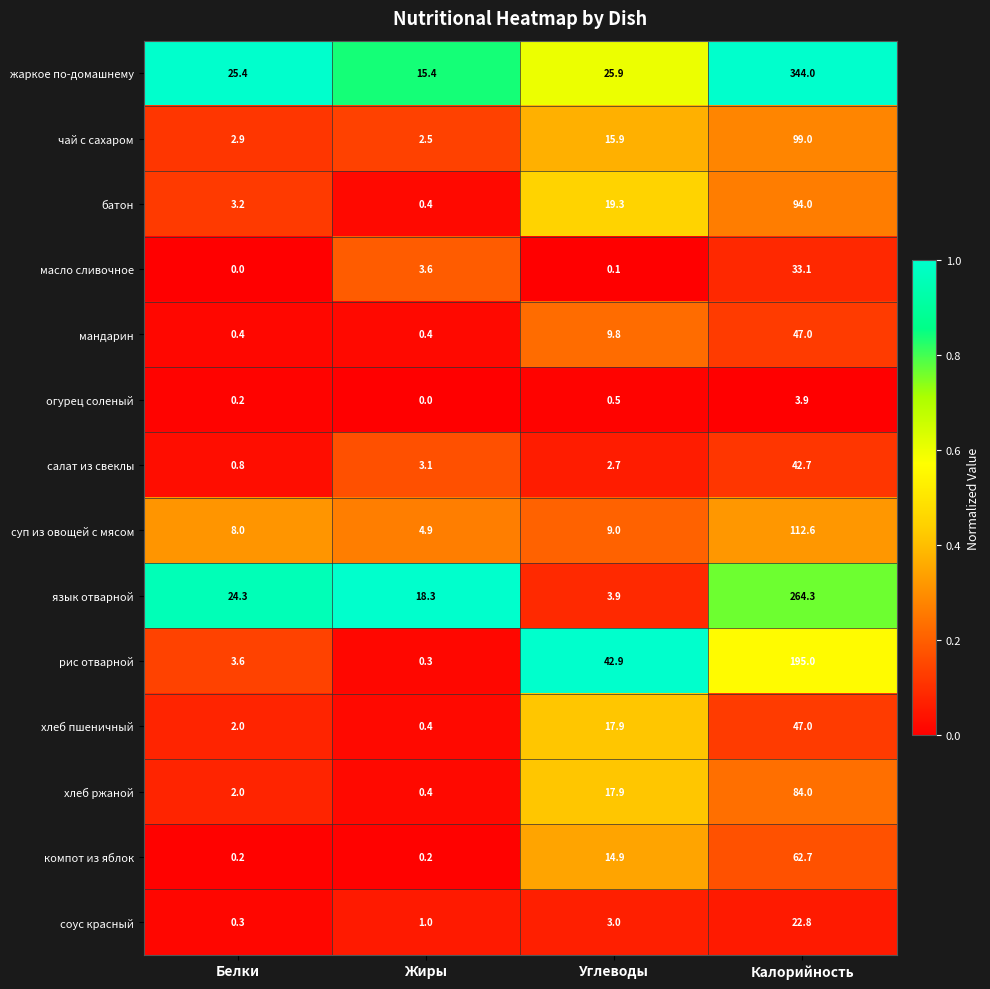

Where does the чай с сахаром series first go above 15?

Углеводы